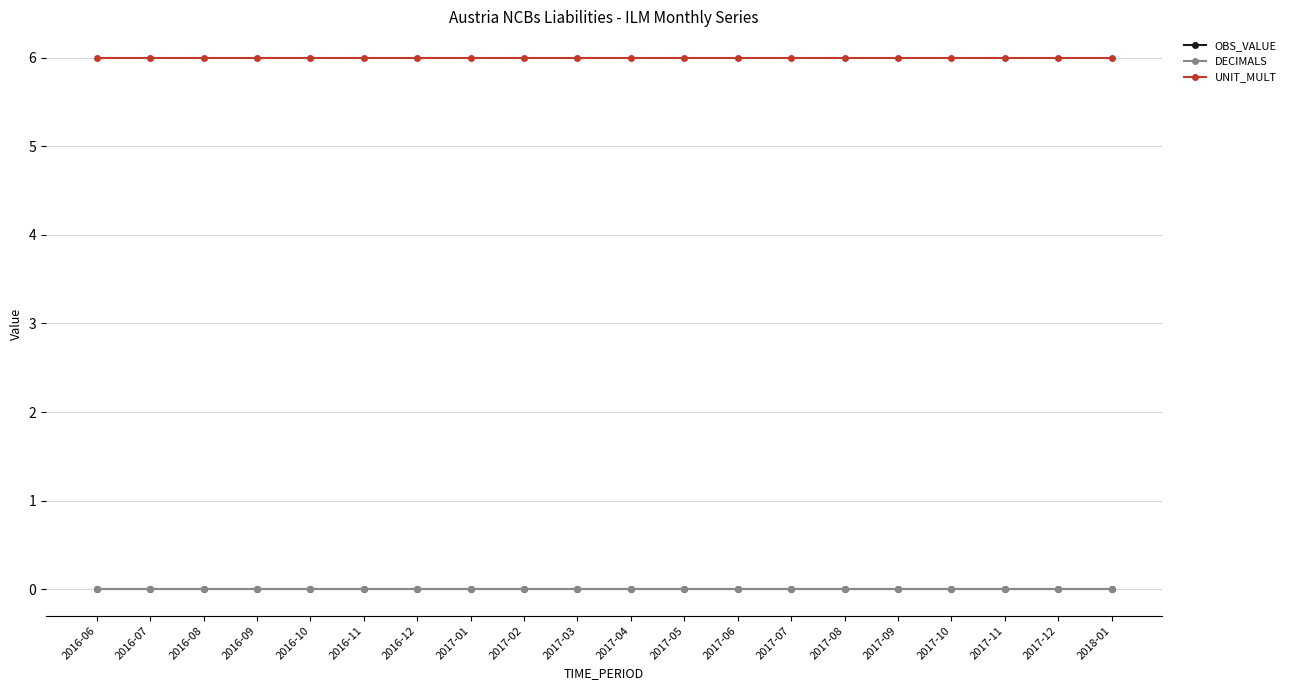

Rank the series at 2016-08 from lowest to highest value.

OBS_VALUE, DECIMALS, UNIT_MULT